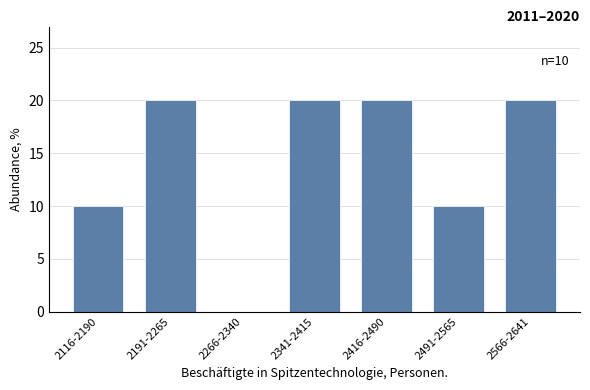

Reading left to right, extract all data points from this chart.

2116-2190=10	2191-2265=20	2266-2340=0	2341-2415=20	2416-2490=20	2491-2565=10	2566-2641=20